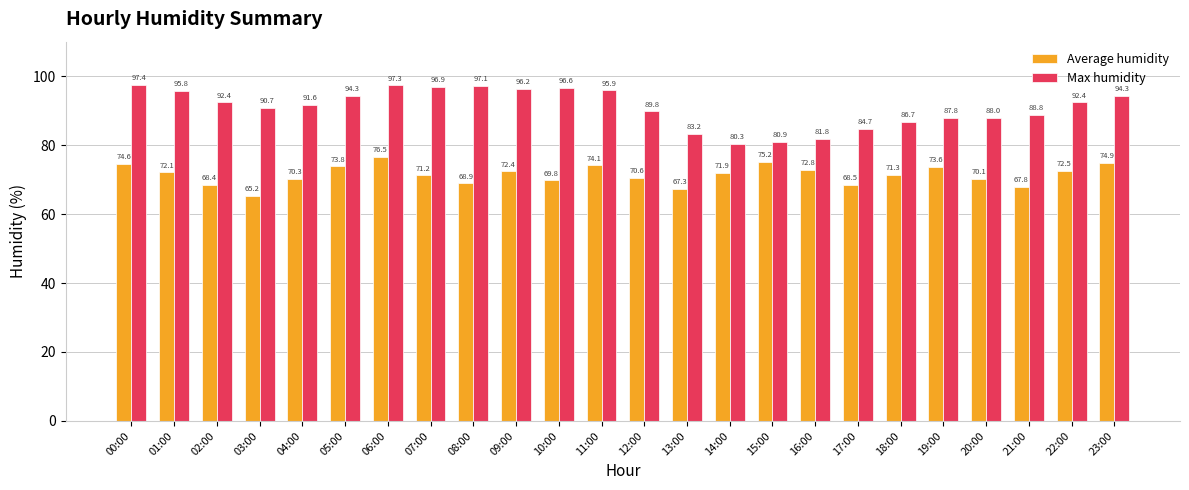

Reading right to left, what are all the values shown in this chart?

Average humidity: 23:00=74.9	22:00=72.5	21:00=67.8	20:00=70.1	19:00=73.6	18:00=71.3	17:00=68.5	16:00=72.8	15:00=75.2	14:00=71.9	13:00=67.3	12:00=70.6	11:00=74.1	10:00=69.8	09:00=72.4	08:00=68.9	07:00=71.2	06:00=76.5	05:00=73.8	04:00=70.3	03:00=65.2	02:00=68.4	01:00=72.1	00:00=74.6
Max humidity: 23:00=94.3	22:00=92.4	21:00=88.8	20:00=88.0	19:00=87.8	18:00=86.7	17:00=84.7	16:00=81.8	15:00=80.9	14:00=80.3	13:00=83.2	12:00=89.8	11:00=95.9	10:00=96.6	09:00=96.2	08:00=97.1	07:00=96.9	06:00=97.3	05:00=94.3	04:00=91.6	03:00=90.7	02:00=92.4	01:00=95.8	00:00=97.4